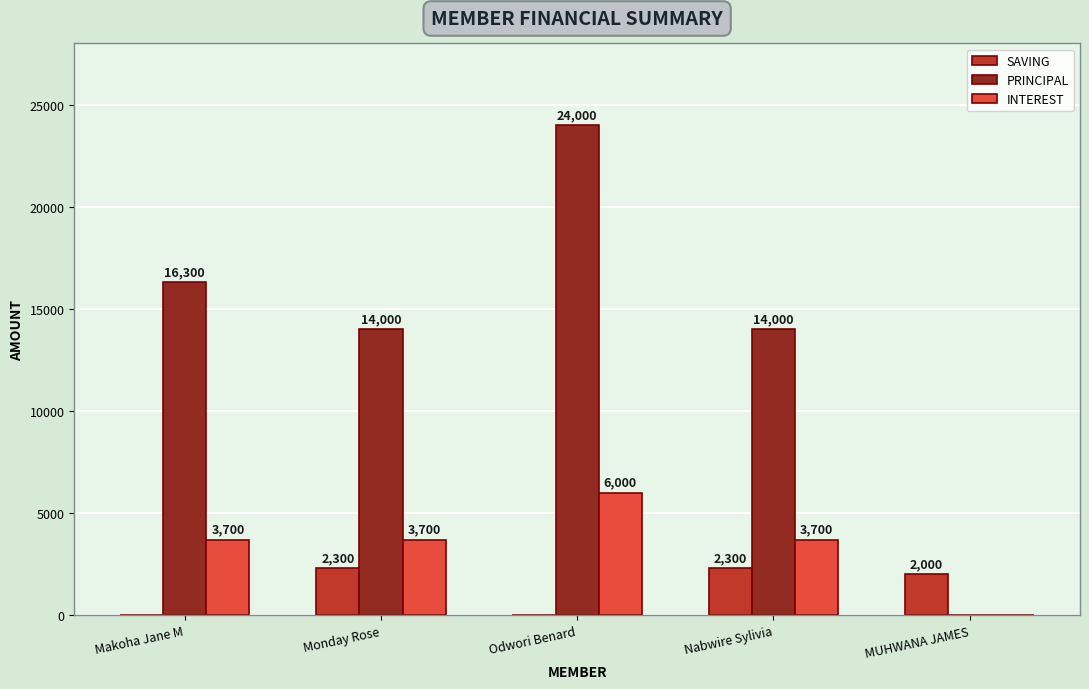

Reading right to left, what are all the values shown in this chart?

SAVING: 2000	2300	0	2300	0
PRINCIPAL: 0	14000	24000	14000	16300
INTEREST: 0	3700	6000	3700	3700